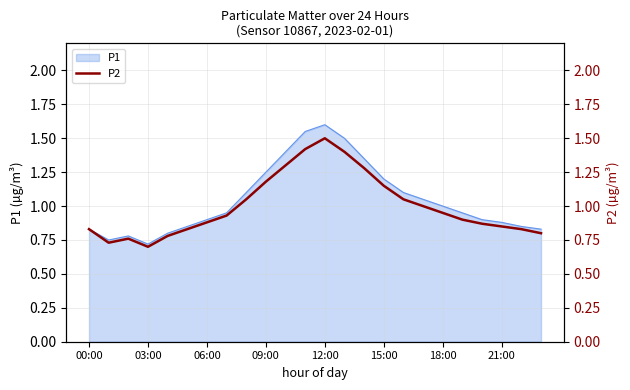

True or false: P1 has a value of 0.9 at 21:00.

True